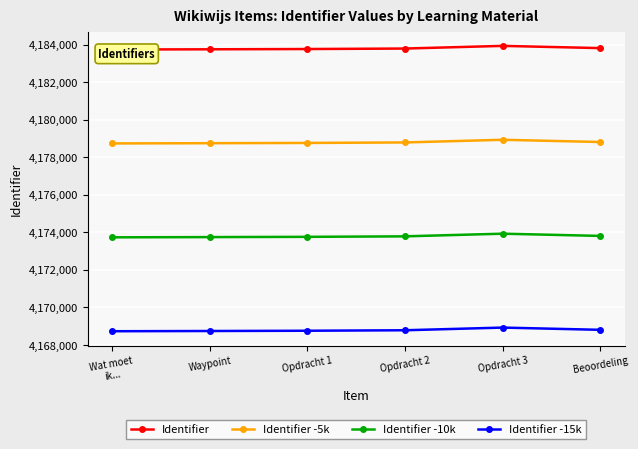

Is this an area chart (filled region under the line)?

No